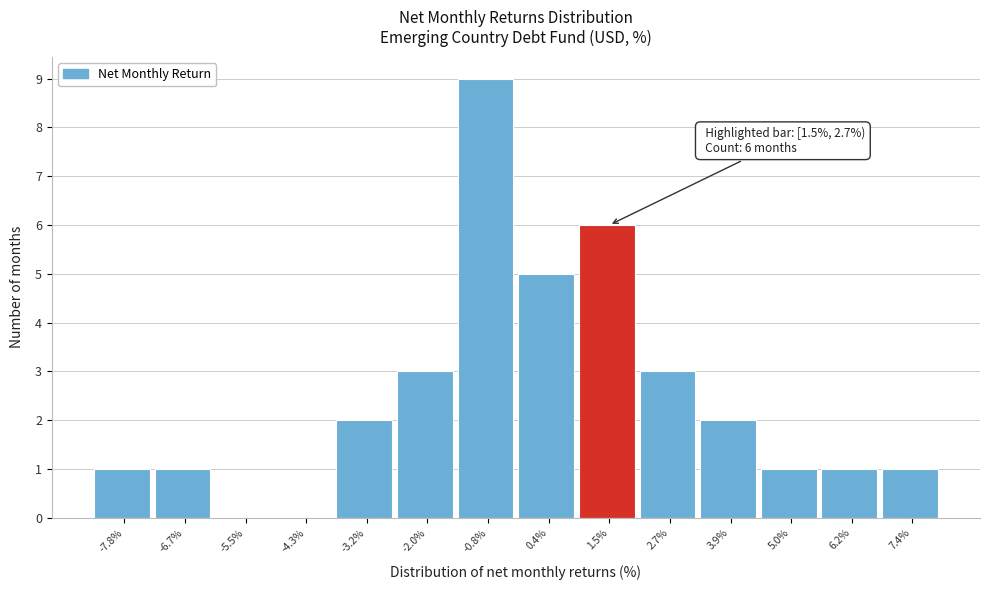

Reading right to left, transcribe all the data shown in this chart.

7.4%=1	6.2%=1	5.0%=1	3.9%=2	2.7%=3	1.5%=6	0.4%=5	-0.8%=9	-2.0%=3	-3.2%=2	-4.3%=0	-5.5%=0	-6.7%=1	-7.8%=1